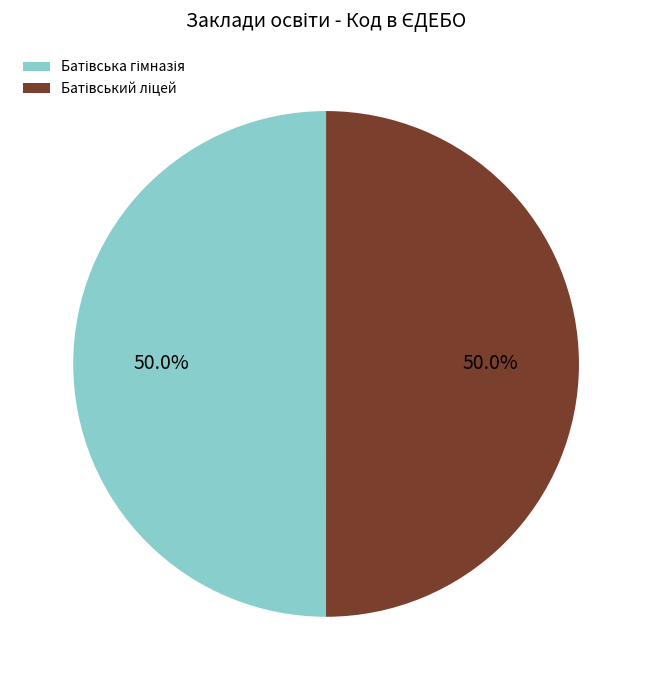

Which slice is the smallest?

Батівська гімназія Батівської селищної ради